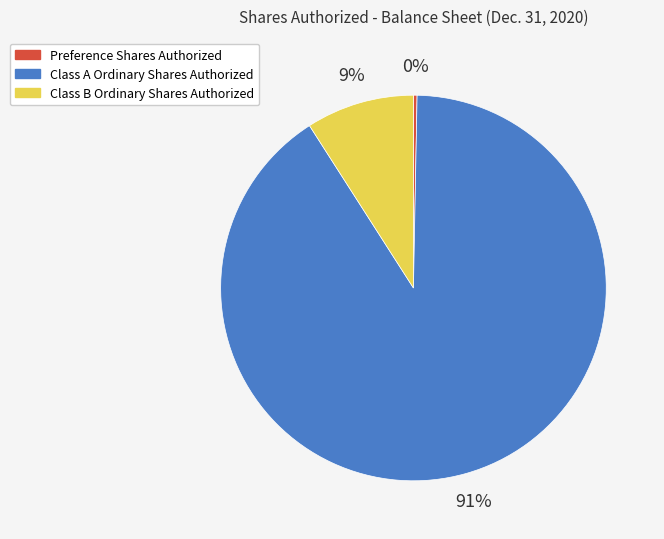

How many slices are in this pie chart?

3